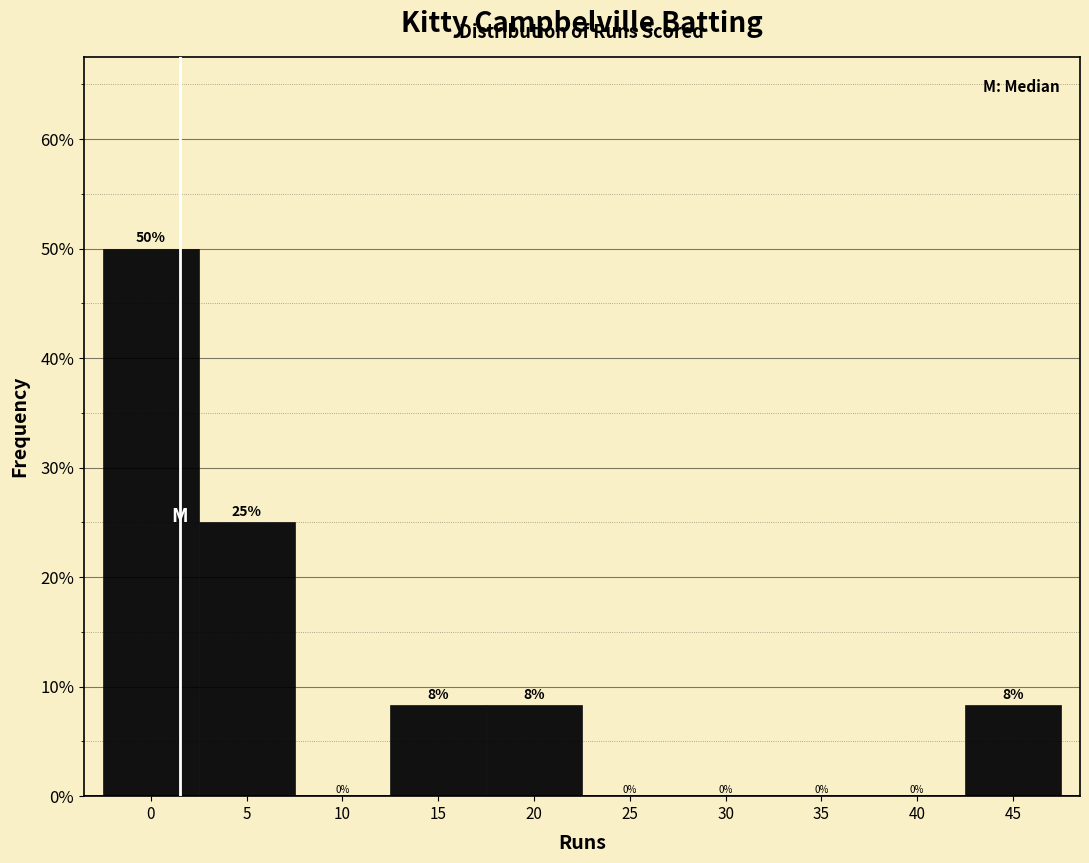

What value does the data have at 15?

8.3